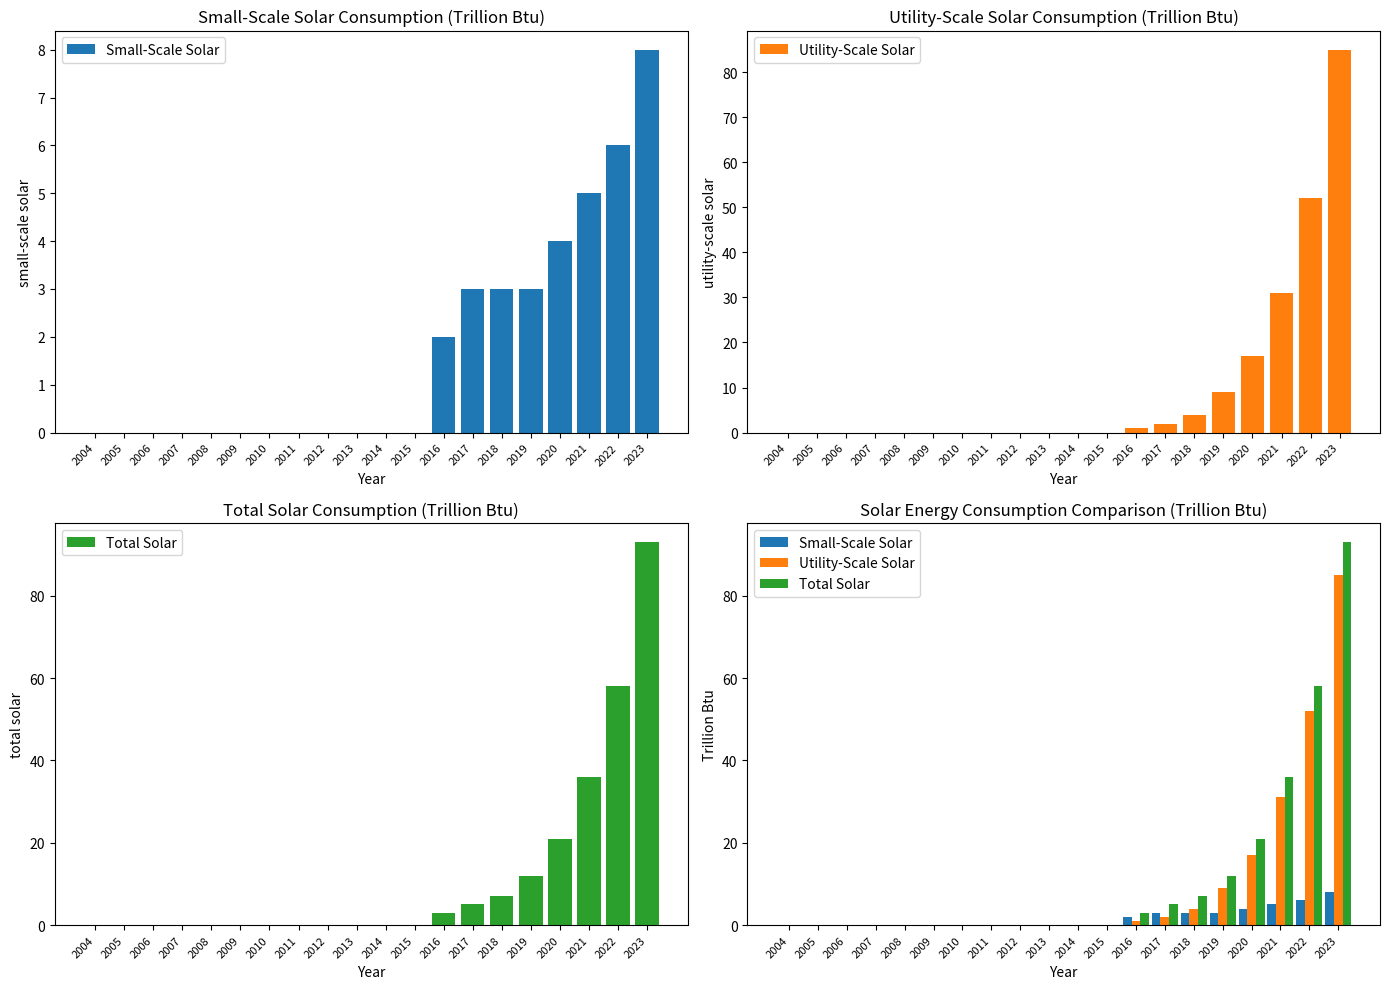

Rank the series by their maximum value, from lowest to highest.

Small-Scale Solar, Utility-Scale Solar, Total Solar